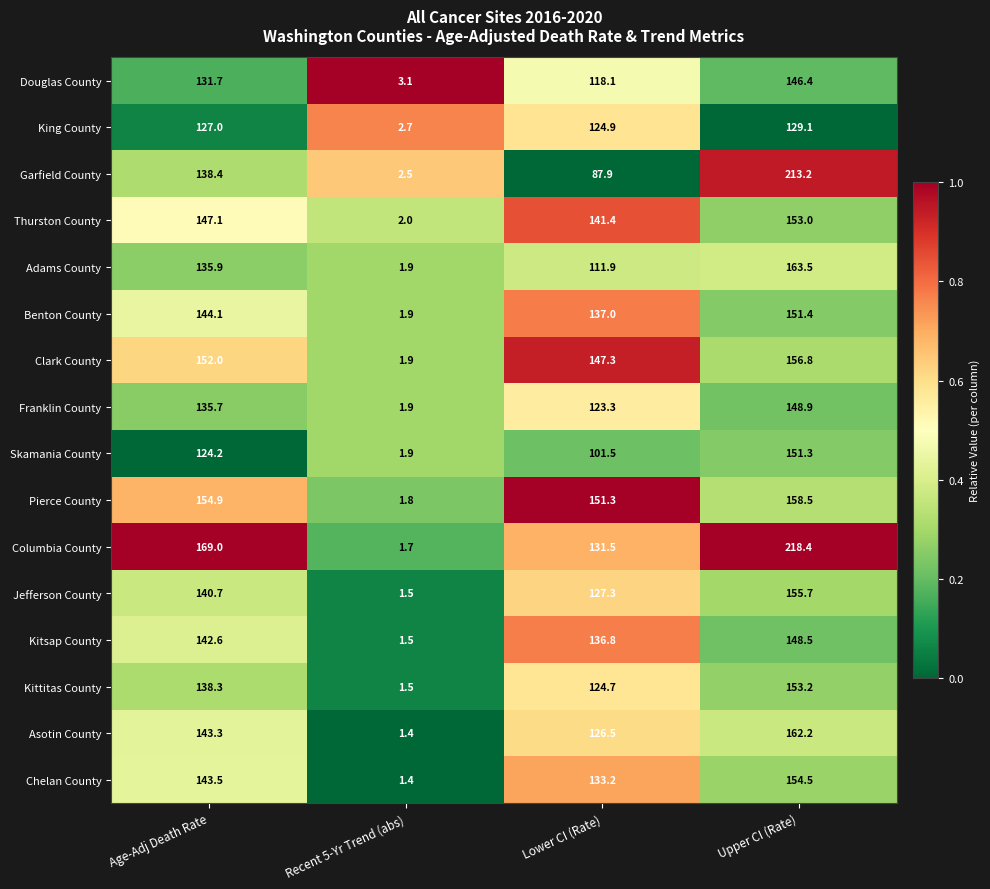

Rank the series by their maximum value, from highest to lowest.

Columbia County, Garfield County, Adams County, Asotin County, Pierce County, Clark County, Jefferson County, Chelan County, Kittitas County, Thurston County, Benton County, Skamania County, Franklin County, Kitsap County, Douglas County, King County